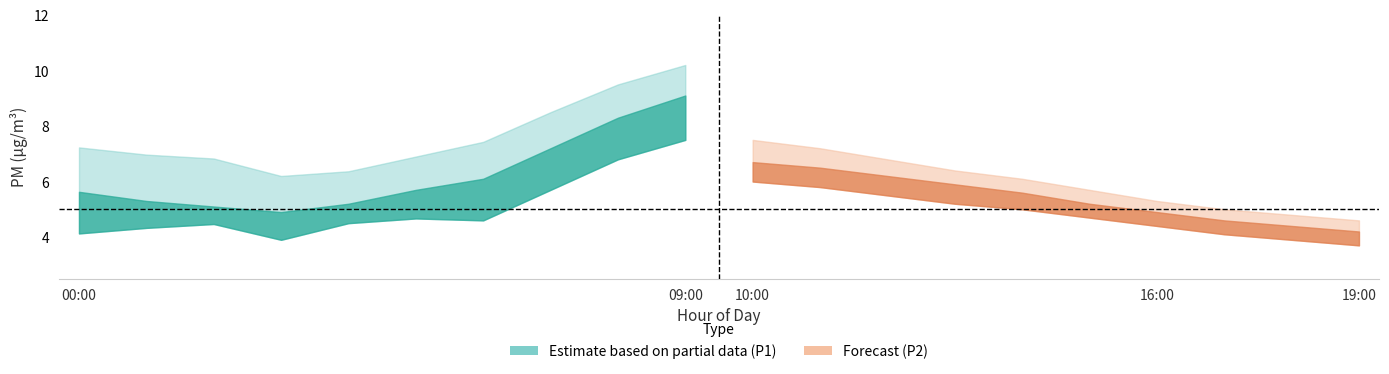

What is the value of the P1 point at the 19th from the left?

5.9